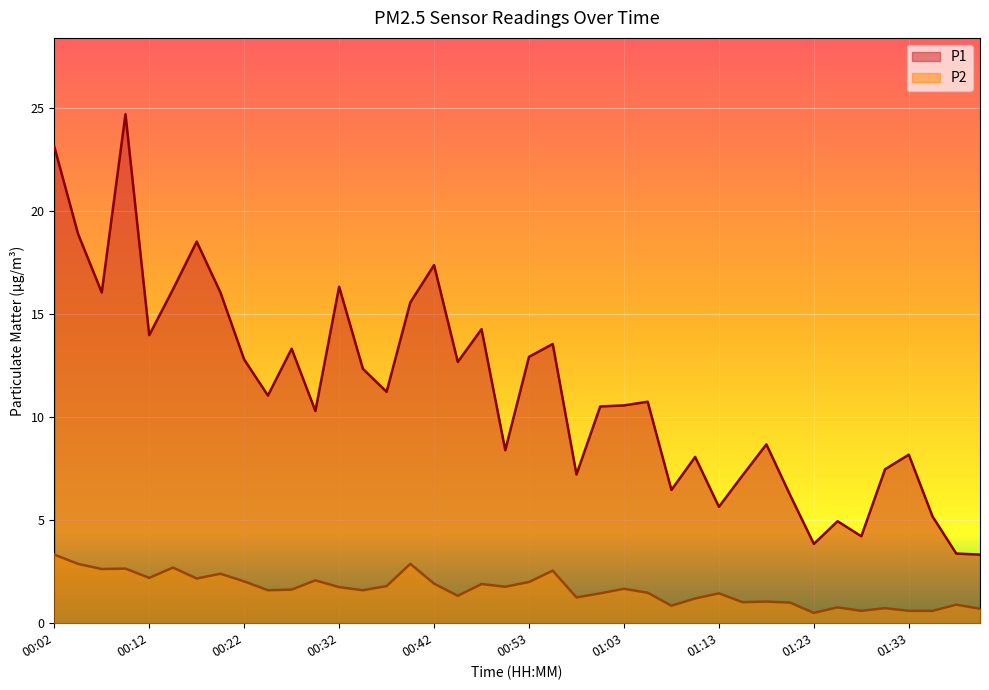

The value of P1 at 00:53 is 6.2. True or false?

False